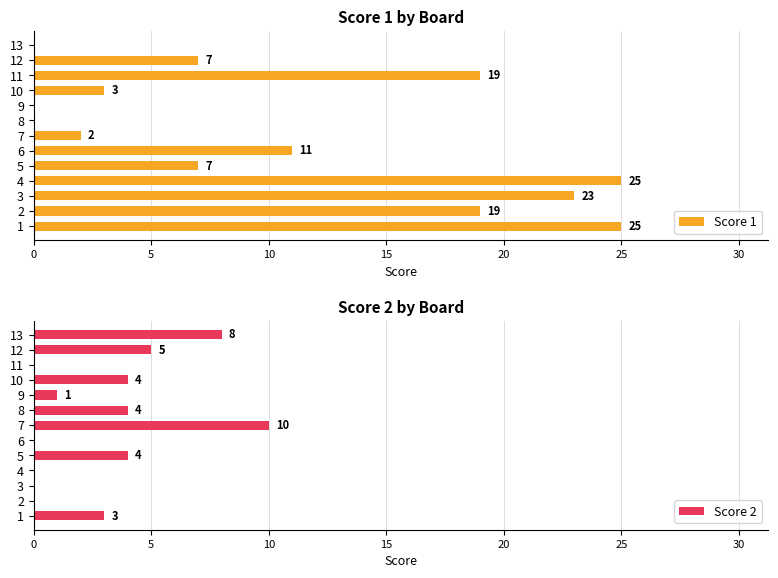

List the series in order of their peak value, highest first.

Score 1, Score 2